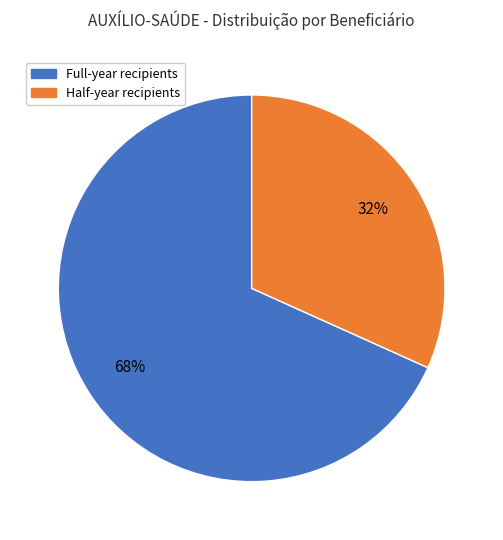

Is there a majority slice in this chart?

Yes